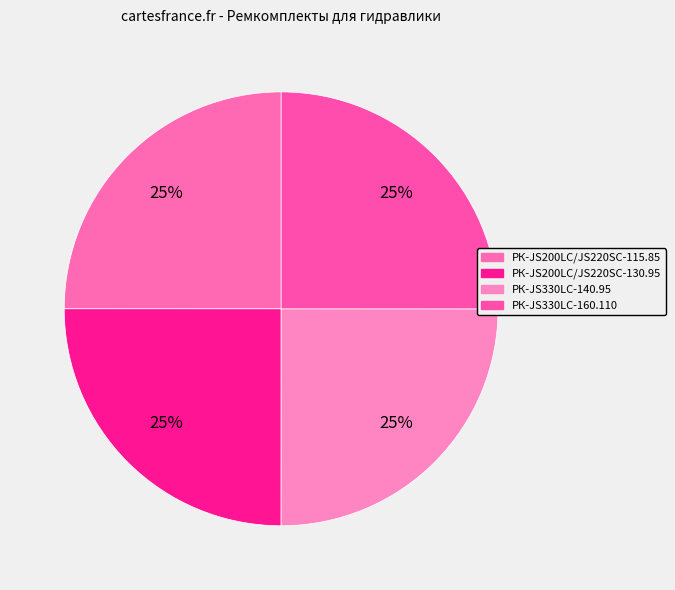

What percentage is the РК-JS330LC-160.110 slice, to the nearest percent?

25%